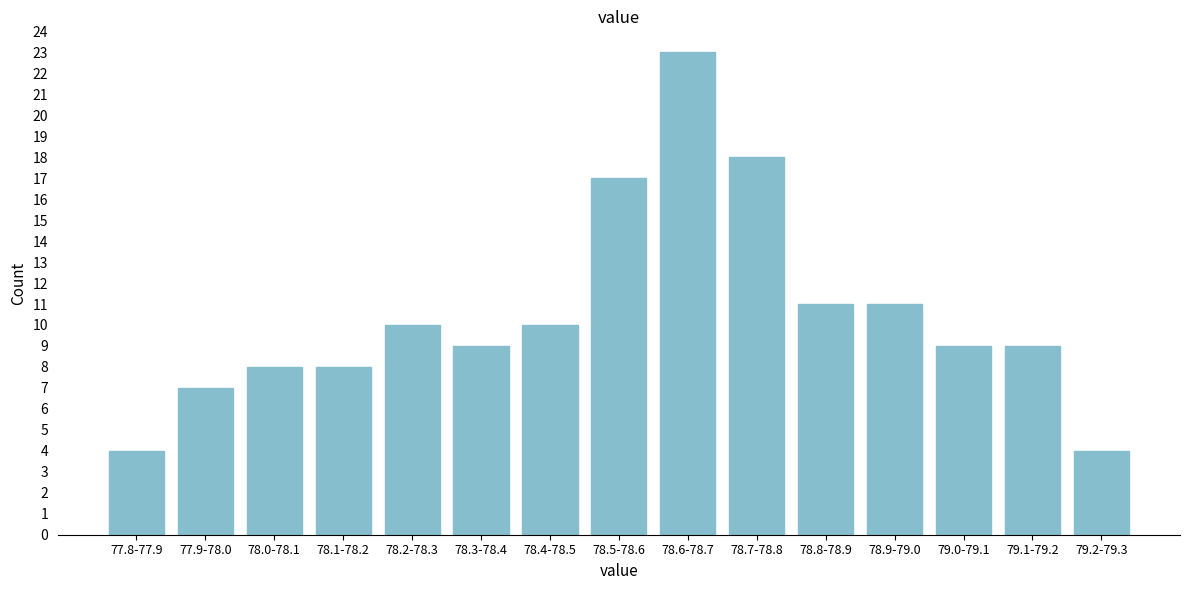

Reading left to right, transcribe all the data shown in this chart.

77.8-77.9=4	77.9-78.0=7	78.0-78.1=8	78.1-78.2=8	78.2-78.3=10	78.3-78.4=9	78.4-78.5=10	78.5-78.6=17	78.6-78.7=23	78.7-78.8=18	78.8-78.9=11	78.9-79.0=11	79.0-79.1=9	79.1-79.2=9	79.2-79.3=4